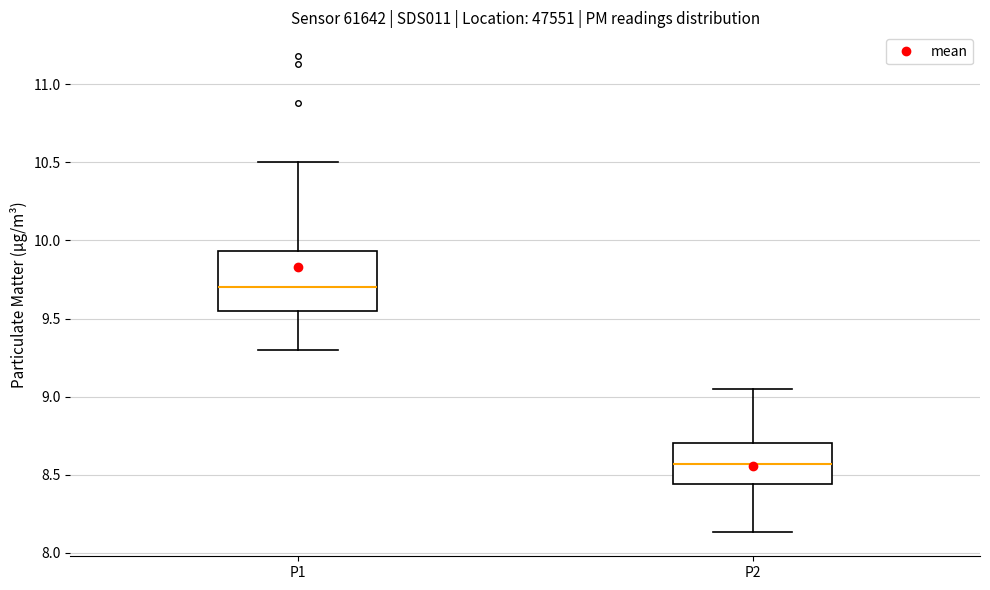

Reading left to right, read every box against the y-axis: the position of its median line, the range the box covers, and the ends of its whiskers. The values are not printed on the chart, so give them approximately, as read against the axis.

P1: median 9.70, box 9.55 to 9.95, whiskers 9.30 to 10.50
P2: median 8.55, box 8.45 to 8.70, whiskers 8.15 to 9.05